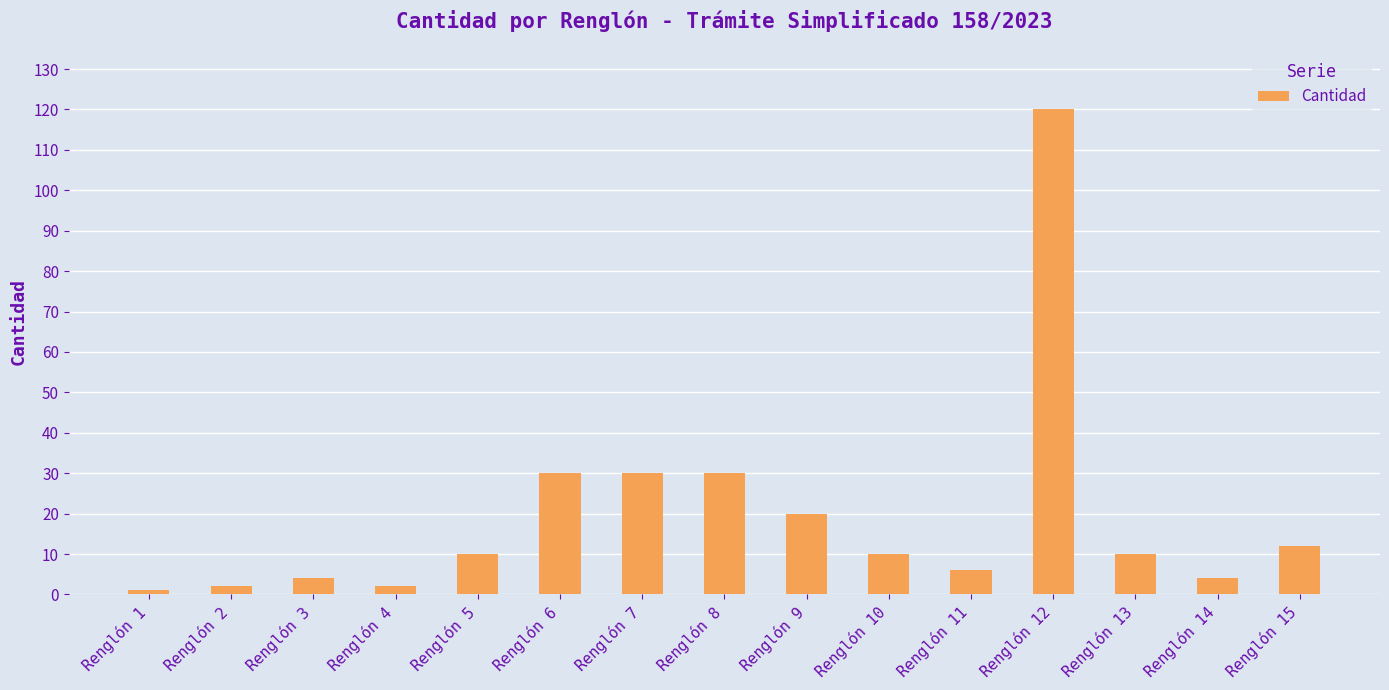

How many series are shown in this chart?

1